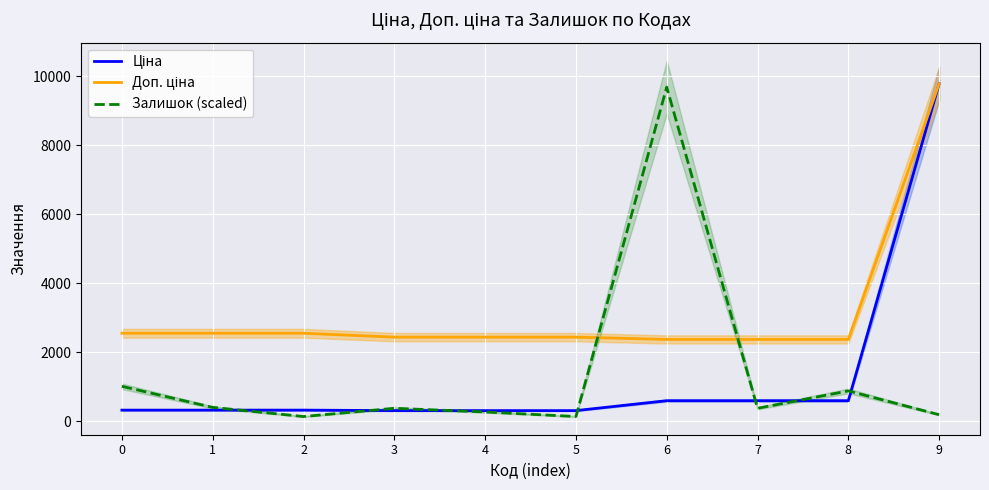

Which has a higher value, 5 or 4?

5